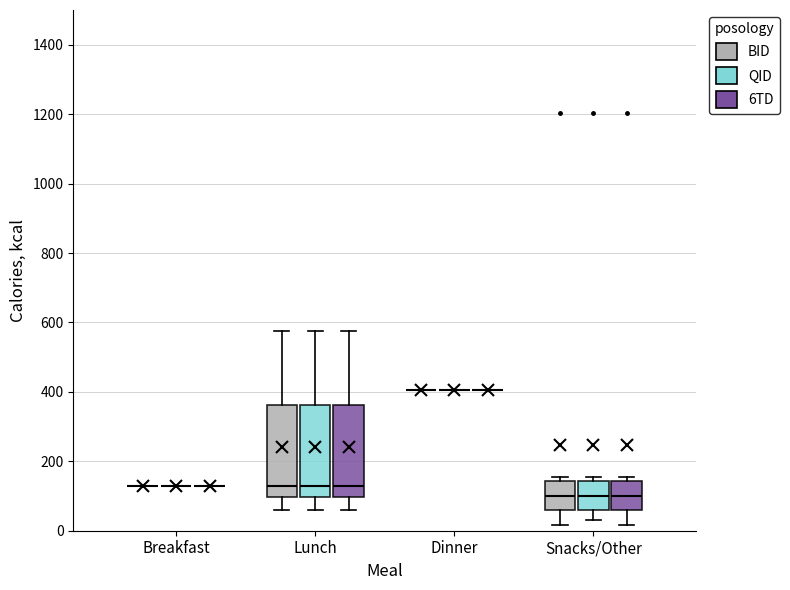

Reading left to right, read every box against the y-axis: the position of its median line, the range the box covers, and the ends of its whiskers. The values are not printed on the chart, so give them approximately, as read against the axis.

Breakfast (BID): box collapsed to a line at 140, whiskers 140 to 140
Breakfast (QID): box collapsed to a line at 140, whiskers 140 to 140
Breakfast (6TD): box collapsed to a line at 140, whiskers 140 to 140
Lunch (BID): median 140, box 100 to 360, whiskers 60 to 580
Lunch (QID): median 140, box 100 to 360, whiskers 60 to 580
Lunch (6TD): median 140, box 100 to 360, whiskers 60 to 580
Dinner (BID): box collapsed to a line at 400, whiskers 400 to 400
Dinner (QID): box collapsed to a line at 400, whiskers 400 to 400
Dinner (6TD): box collapsed to a line at 400, whiskers 400 to 400
Snacks/Other (BID): median 100, box 60 to 140, whiskers 20 to 160
Snacks/Other (QID): median 100, box 60 to 140, whiskers 40 to 160
Snacks/Other (6TD): median 100, box 60 to 140, whiskers 20 to 160